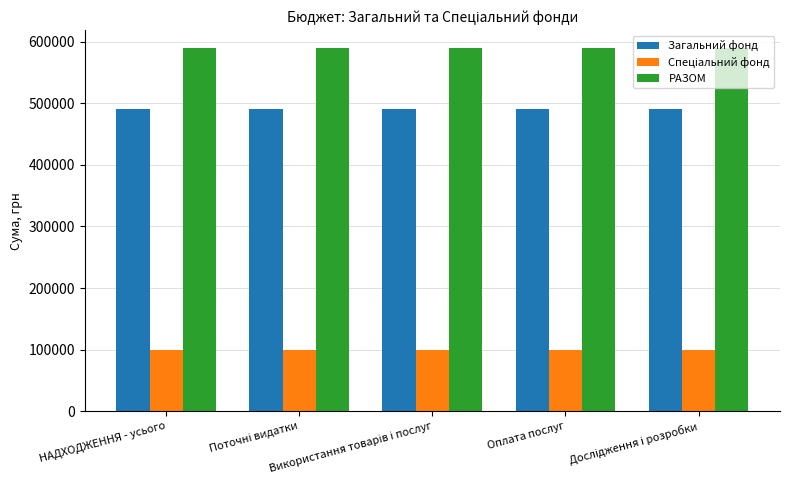

At how many categories does at least one series exceed 458587?

5